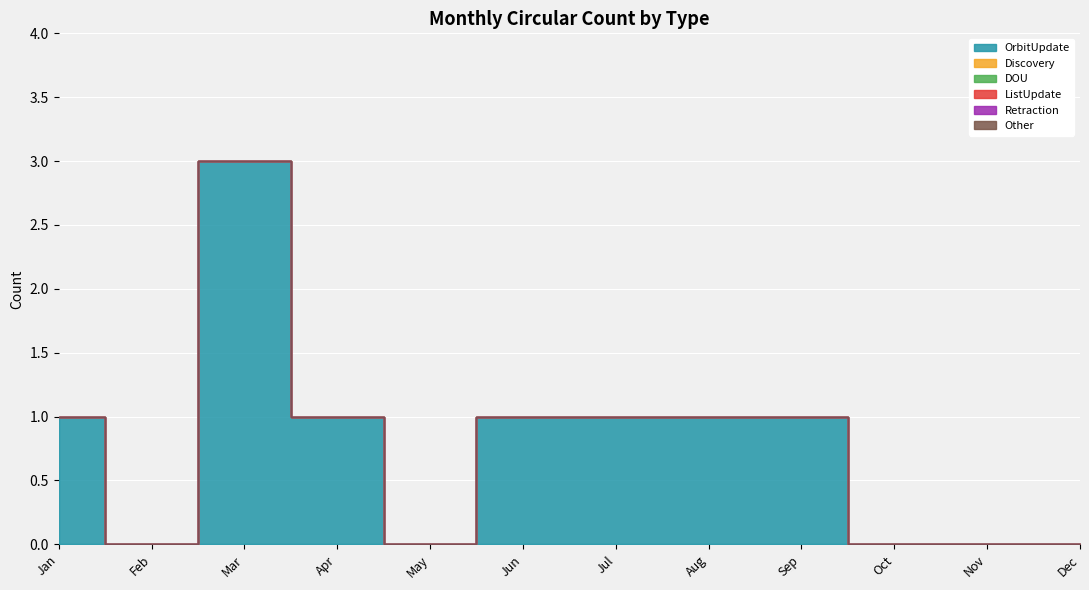

True or false: ListUpdate and OrbitUpdate cross at least once.

False